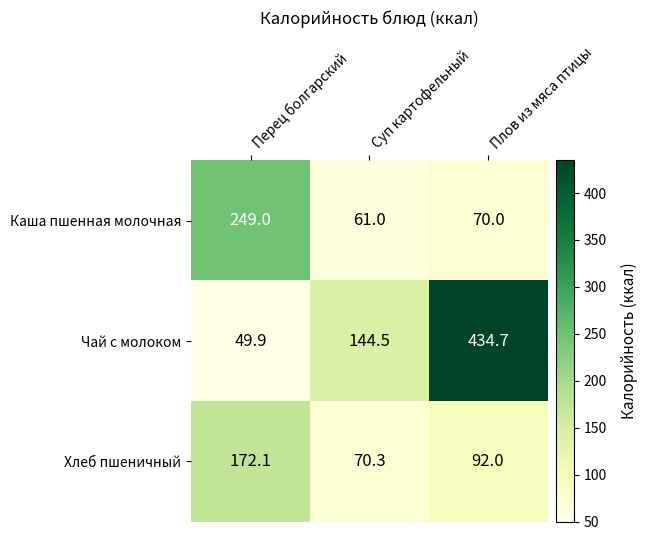

Is it true that Чай с молоком equals 434.7 at Плов из мяса птицы?

True